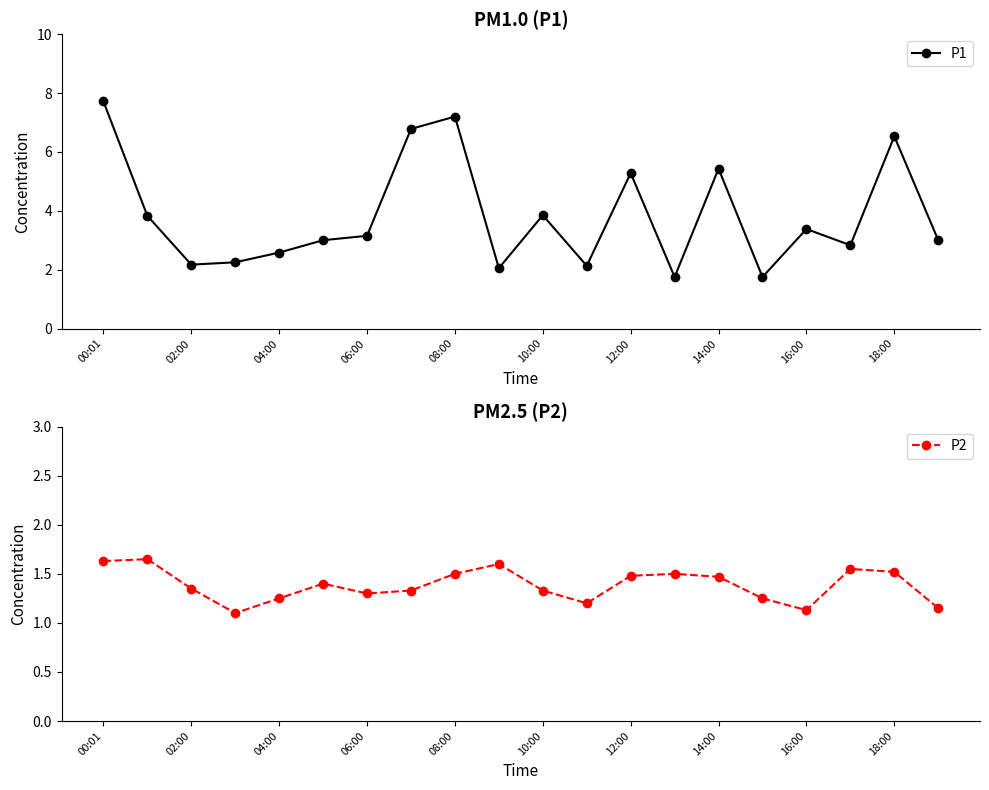

True or false: P1 has more than 2 points higher than both neighbors.

True